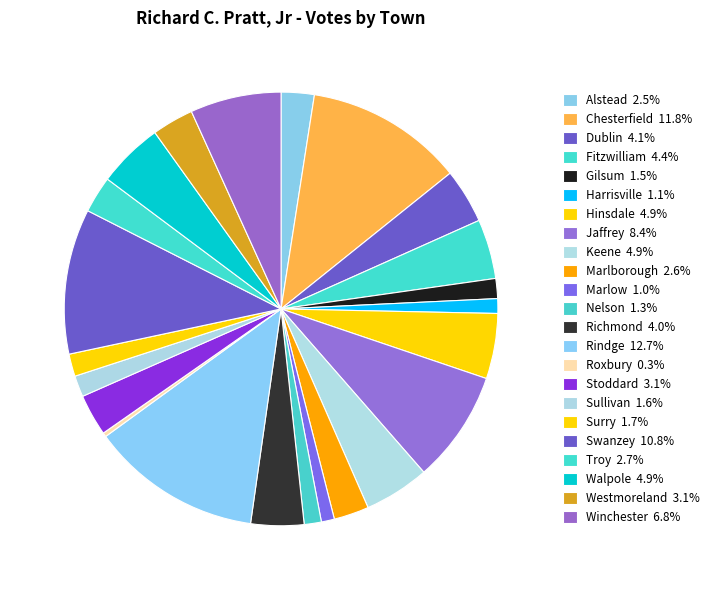

Count the number of slices in the pie.

23